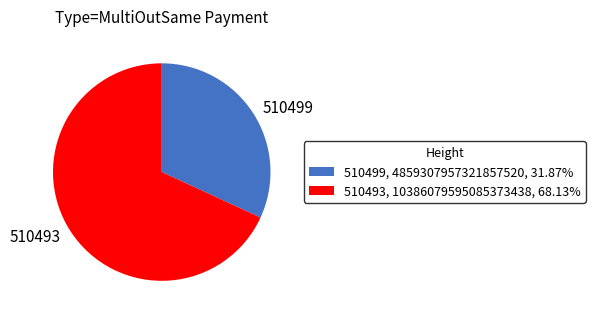

Which has a higher value, 510493 or 510499?

510493